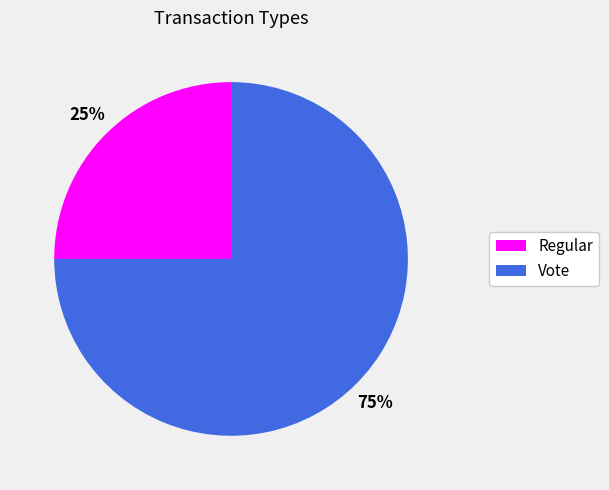

Approximately how many times larger is the value at Regular compared to Vote?

0.3